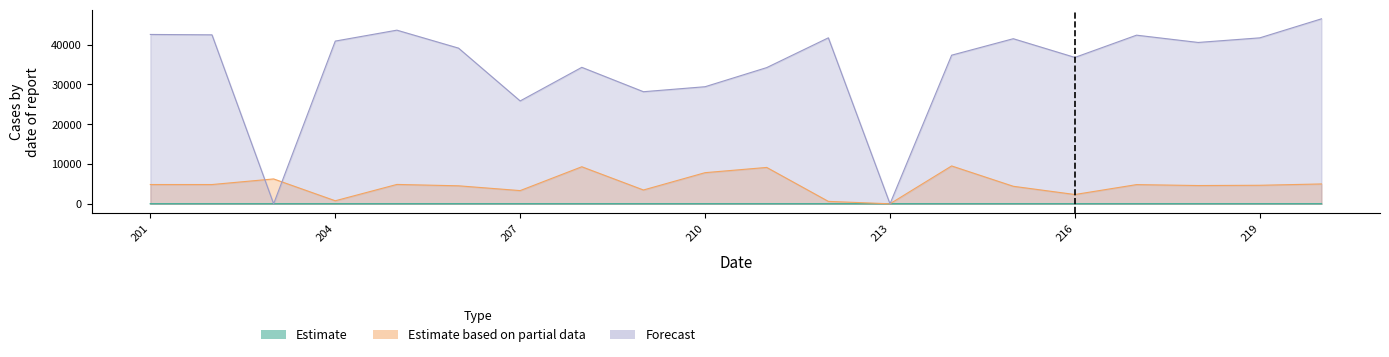

The Estimate based on partial data series shows 1632.6 at 207. True or false?

False